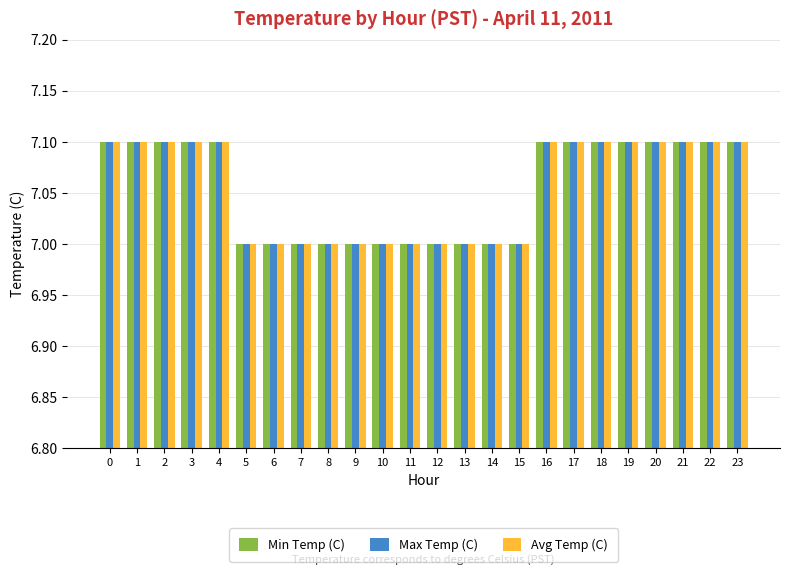

Reading left to right, what are all the values shown in this chart?

Min Temp (C): 7.1	7.1	7.1	7.1	7.1	7.0	7.0	7.0	7.0	7.0	7.0	7.0	7.0	7.0	7.0	7.0	7.1	7.1	7.1	7.1	7.1	7.1	7.1	7.1
Max Temp (C): 7.1	7.1	7.1	7.1	7.1	7.0	7.0	7.0	7.0	7.0	7.0	7.0	7.0	7.0	7.0	7.0	7.1	7.1	7.1	7.1	7.1	7.1	7.1	7.1
Avg Temp (C): 7.1	7.1	7.1	7.1	7.1	7.0	7.0	7.0	7.0	7.0	7.0	7.0	7.0	7.0	7.0	7.0	7.1	7.1	7.1	7.1	7.1	7.1	7.1	7.1